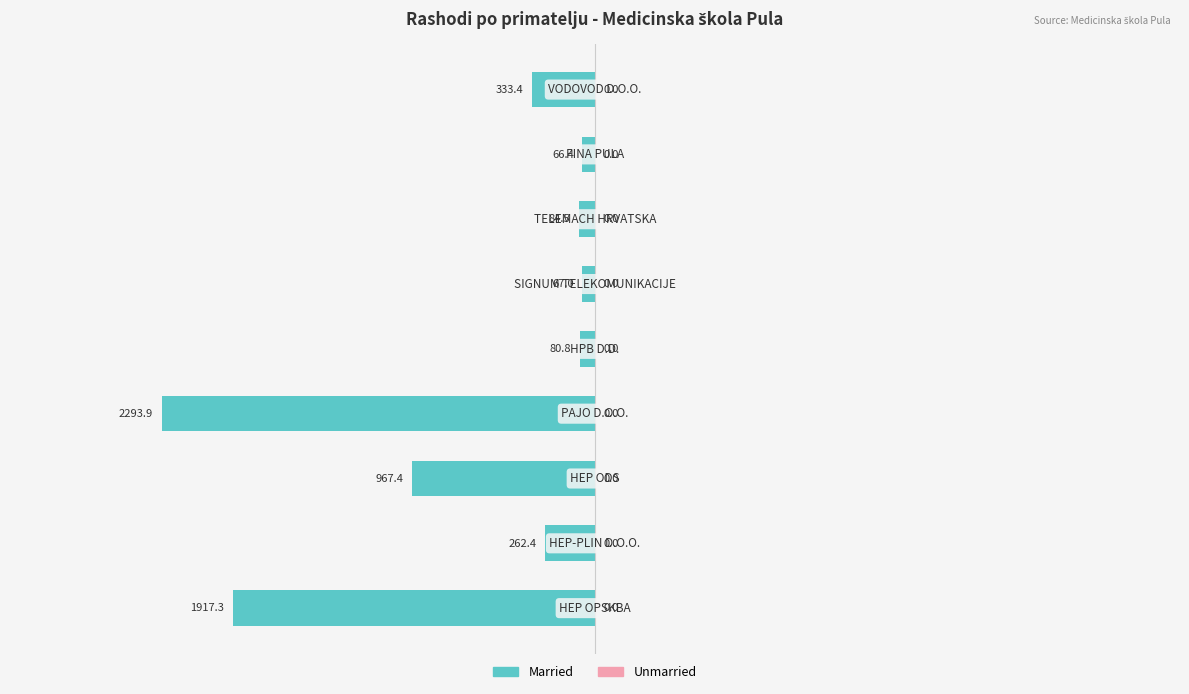

How many bars are there in total?

9